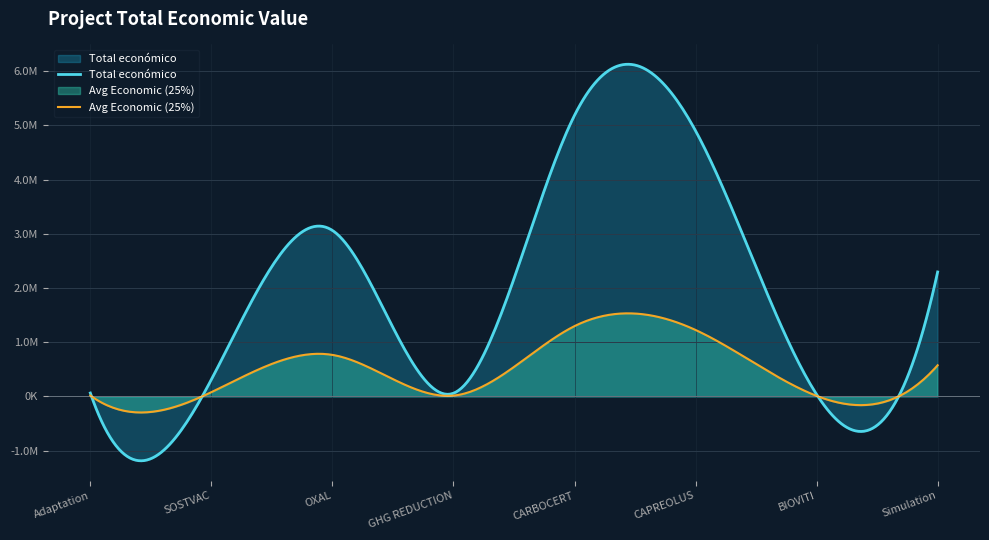

What value does the data have at CARBOCERT, to the nearest 10?

5187260